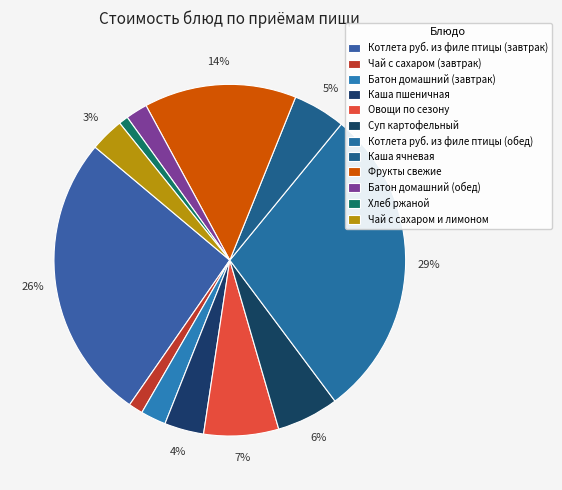

Count the number of slices in the pie.

12